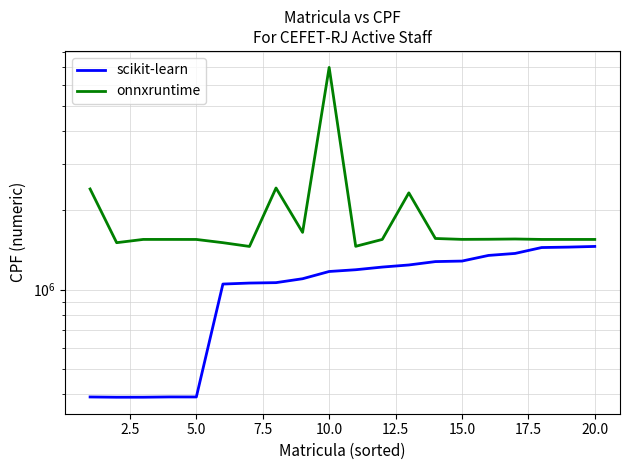

Which series has the largest total across all categories?

onnxruntime